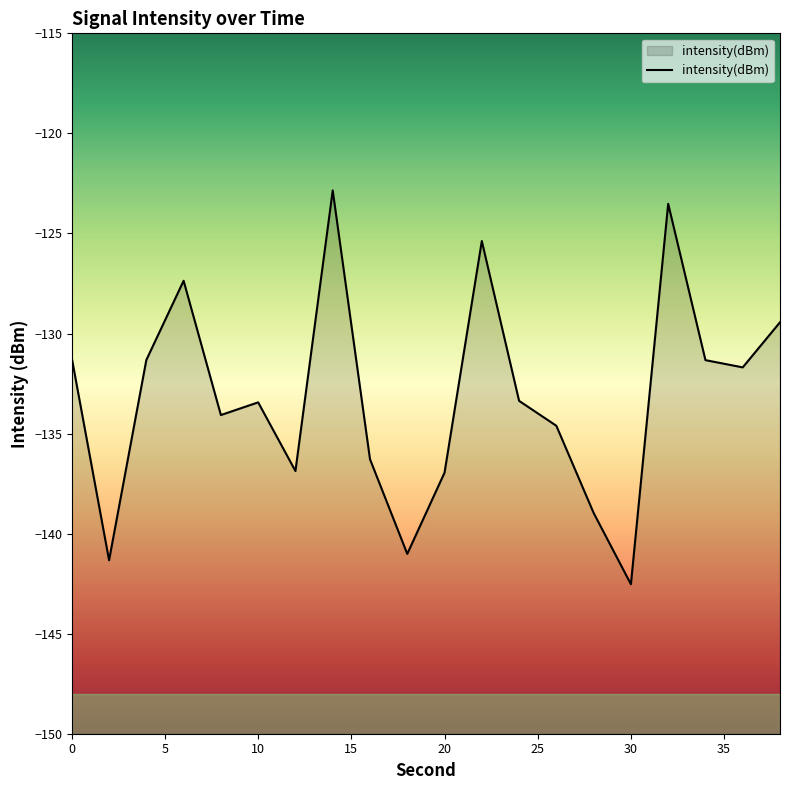

What is the minimum value shown in the chart?

-142.5